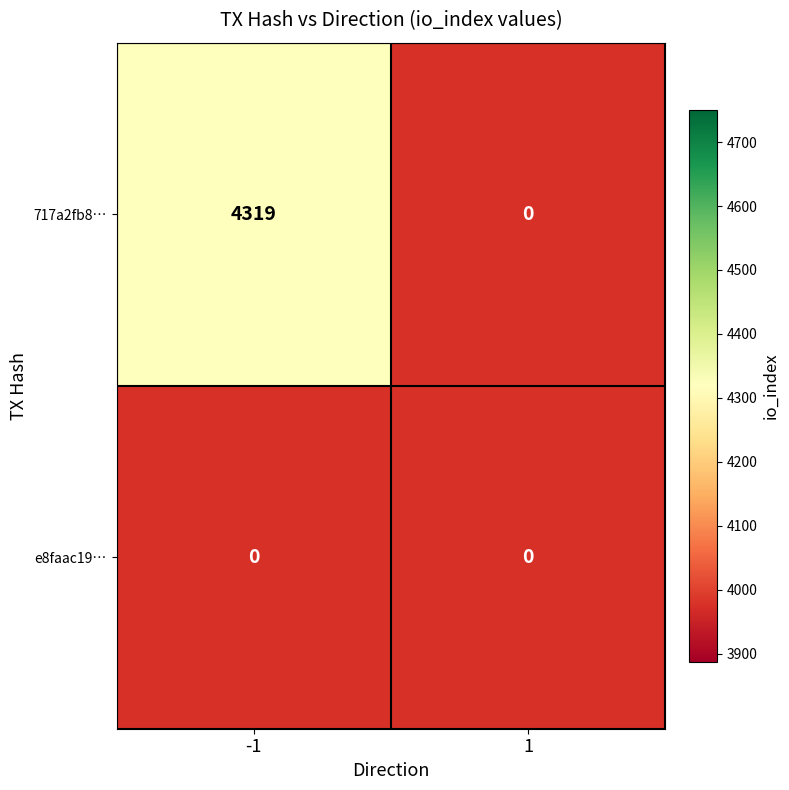

Is the value of 717a2fb8275ffe22228b2180053582255b30cd7 at -1 greater than the value of e8faac19ae0807356b8cfa3feae30eace28a5d1 at -1?

Yes